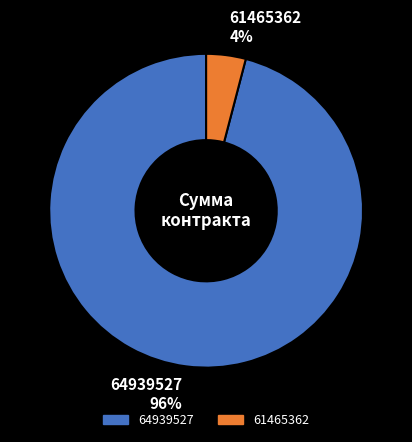

Which has a higher value, 64939527 or 61465362?

64939527